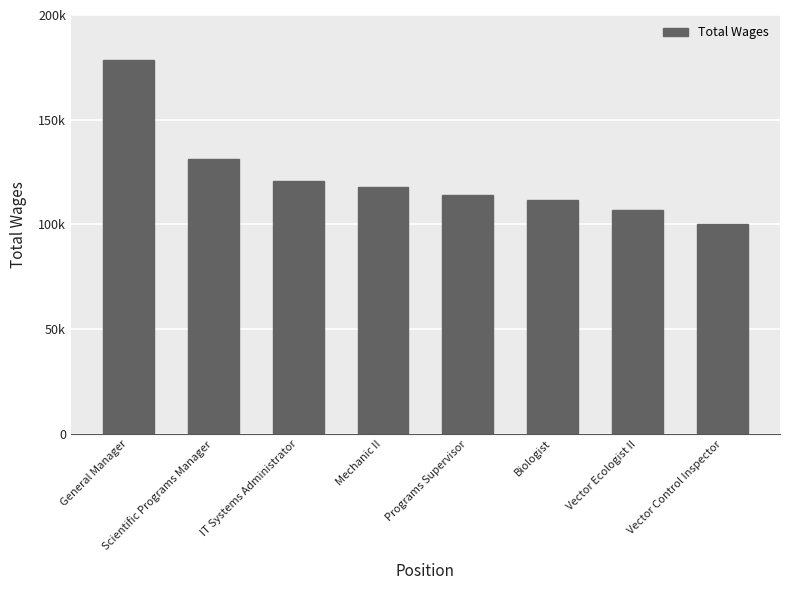

What is the ratio of the value at Mechanic II to the value at IT Systems Administrator?

1.0